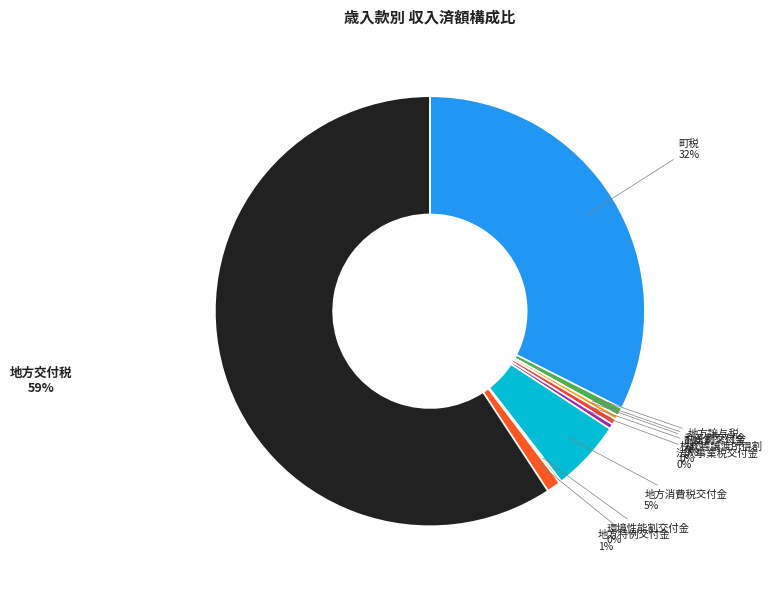

Rank the categories by value from lowest to highest.

利子割交付金, 環境性能割交付金, 配当割交付金, 法人事業税交付金, 株式等譲渡所得割交付金, 地方譲与税, 地方特例交付金, 地方消費税交付金, 町税, 地方交付税